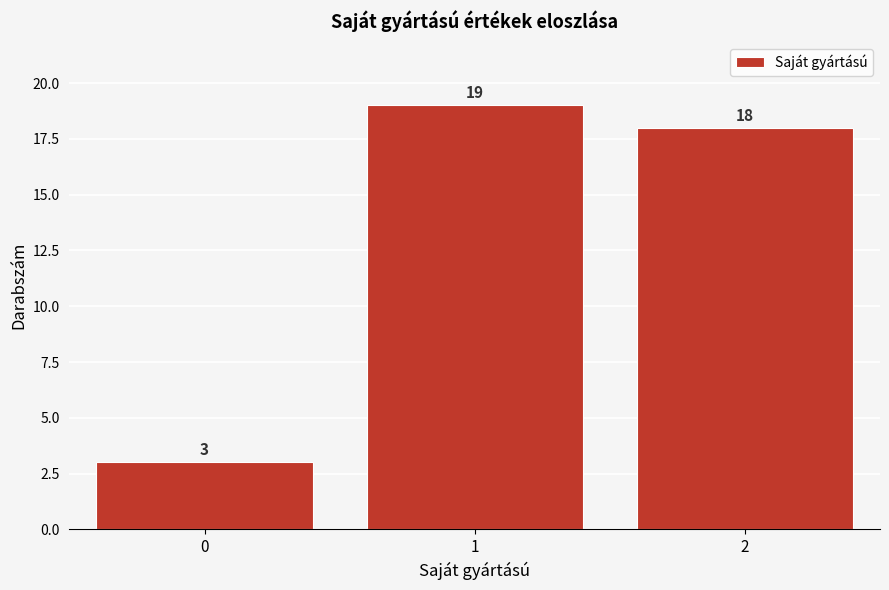

Reading left to right, extract all data points from this chart.

0=3	1=19	2=18